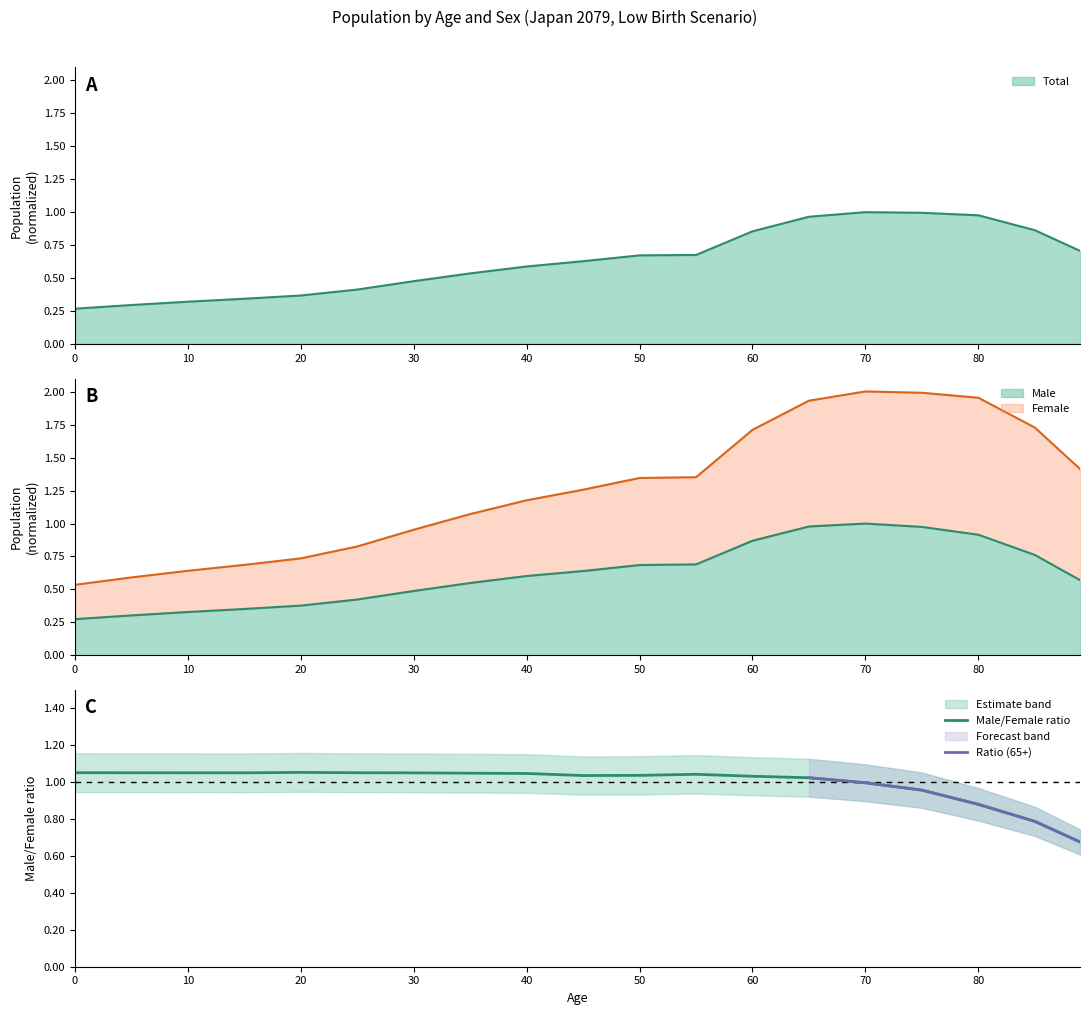

What is the average value of the Female series?

0.6